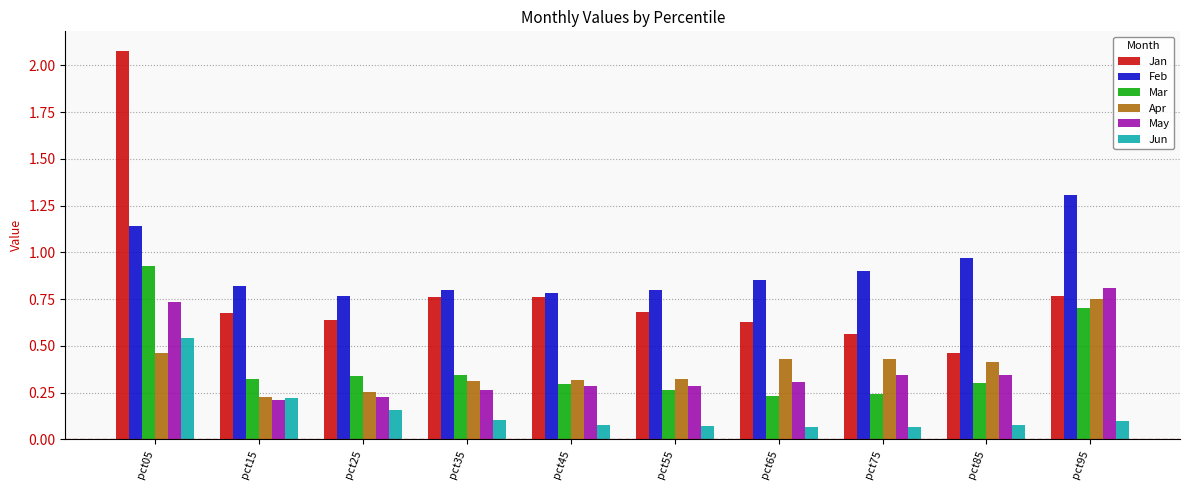

At which category is the sum across all series the highest?

pct05